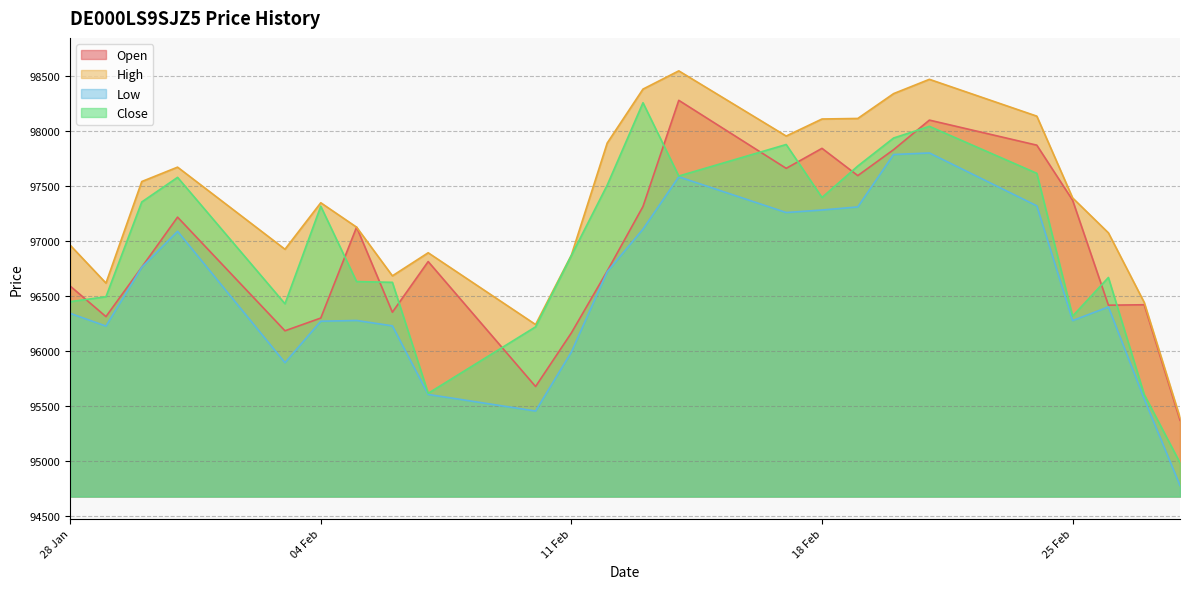

List the series in order of their peak value, highest first.

High, Open, Close, Low